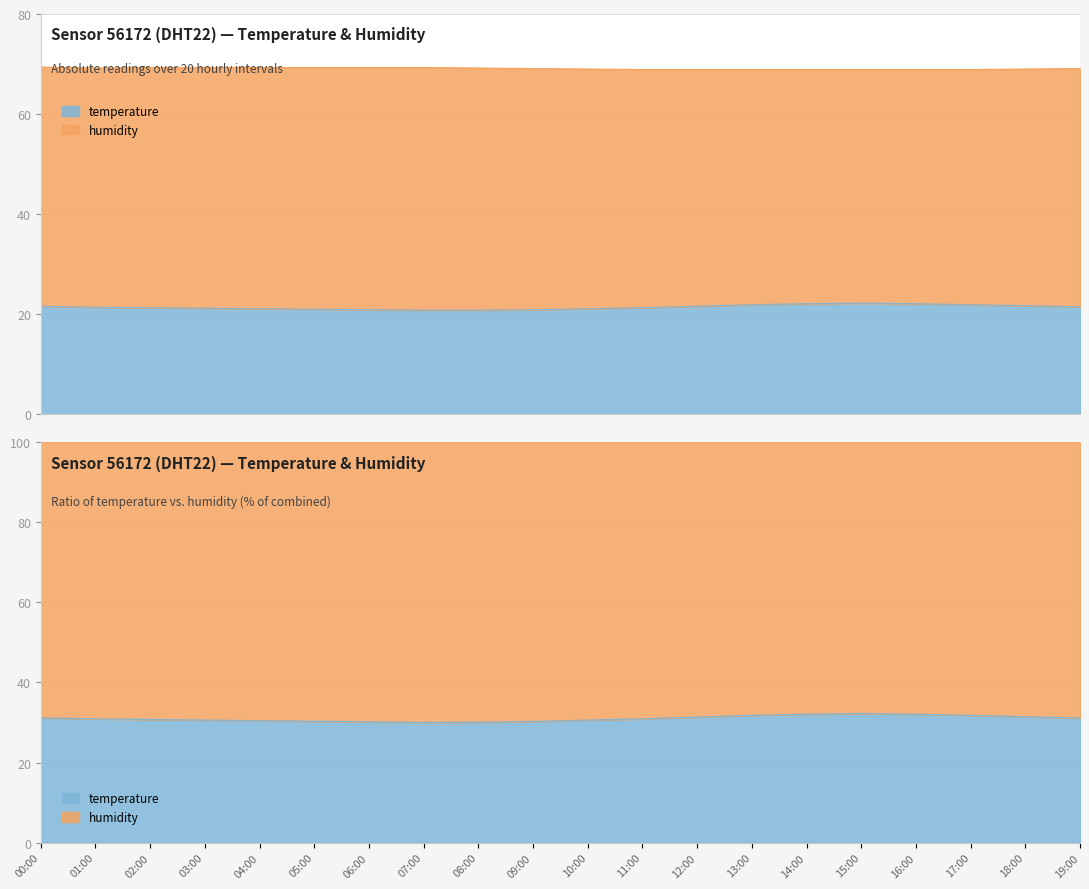

Which series has the largest total across all categories?

humidity